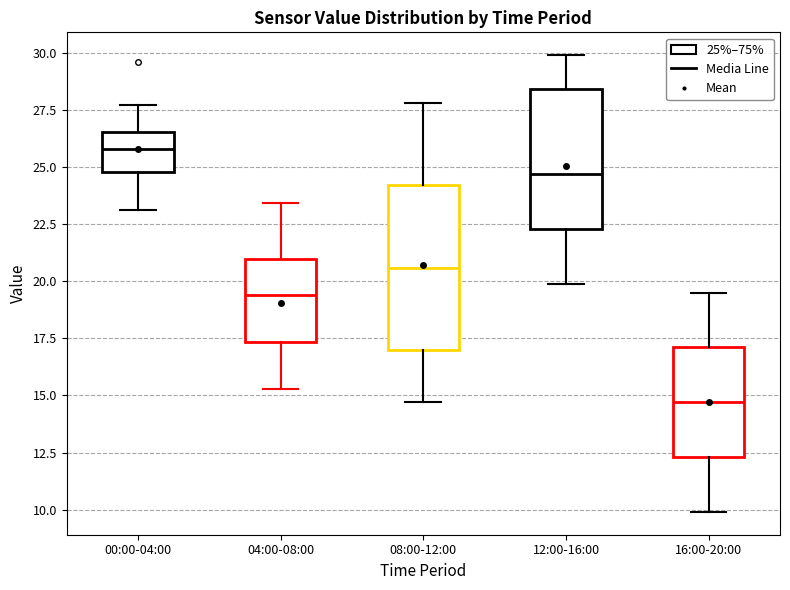

Where is the upper edge of the box for 08:00-12:00 on the y-axis? The values are not printed on the chart, so give them approximately, as read against the axis.

24.0